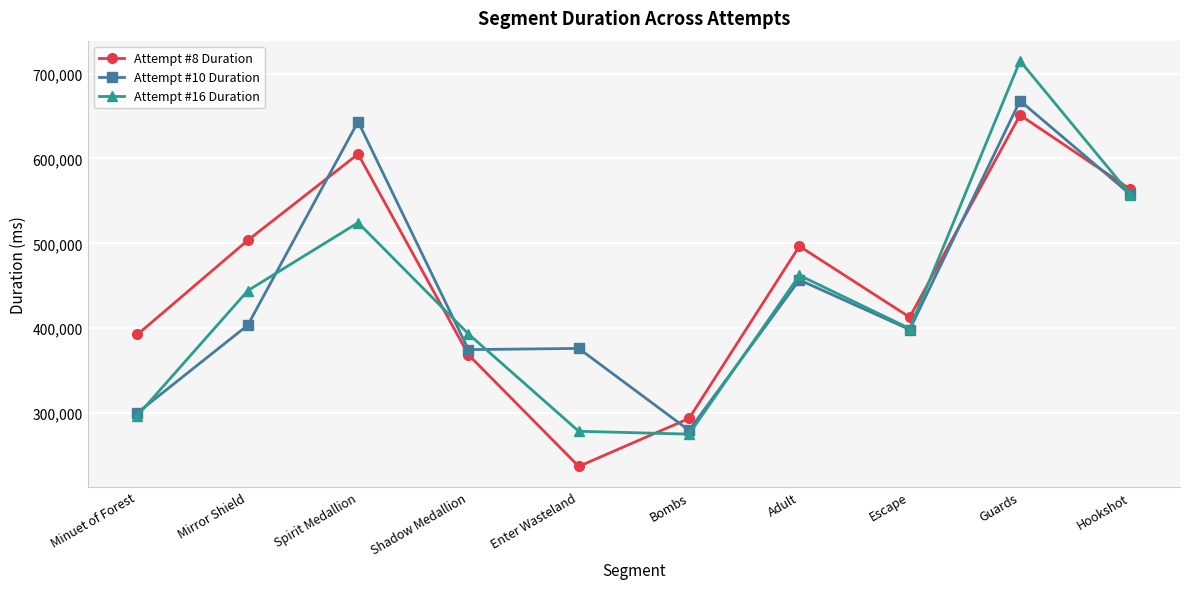

How many categories are shown in the chart?

10